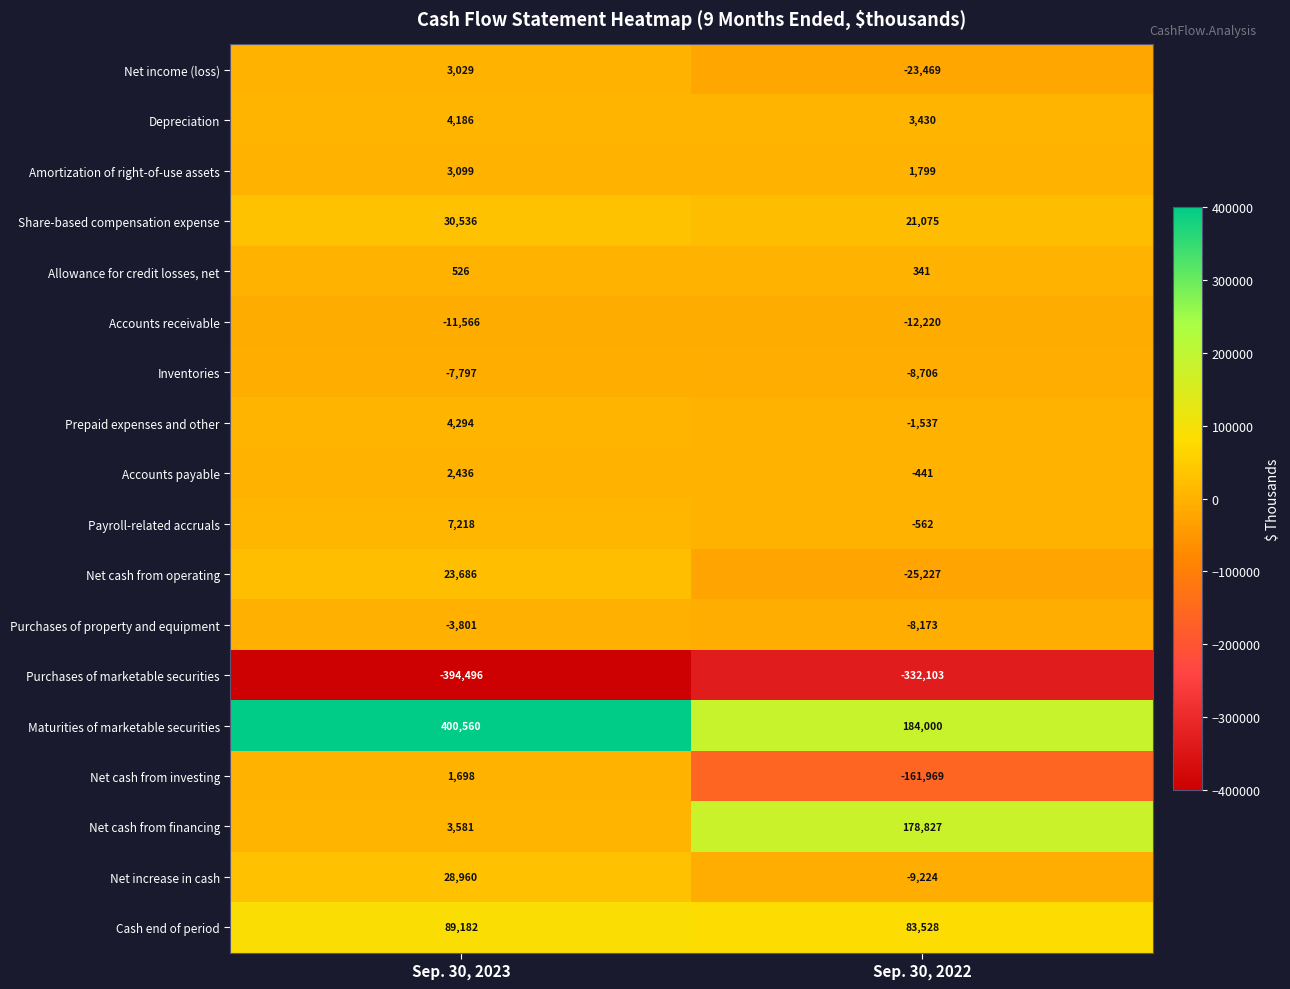

Rank the series at Sep. 30, 2023 from highest to lowest value.

Maturities of marketable securities, Cash end of period, Share-based compensation expense, Net increase in cash, Net cash from operating, Payroll-related accruals, Prepaid expenses and other, Depreciation, Net cash from financing, Amortization of right-of-use assets, Net income (loss), Accounts payable, Net cash from investing, Allowance for credit losses, net, Purchases of property and equipment, Inventories, Accounts receivable, Purchases of marketable securities